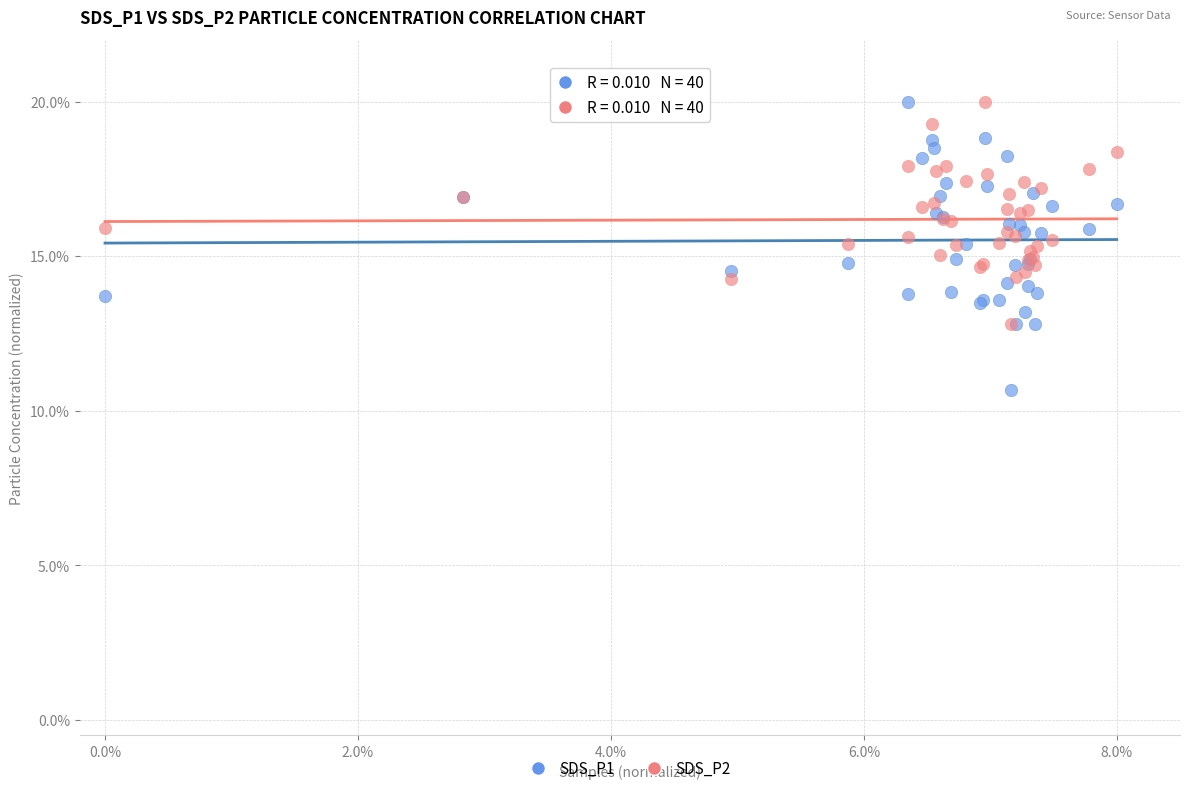

Which series has the largest Y range (max minus min)?

SDS_P1